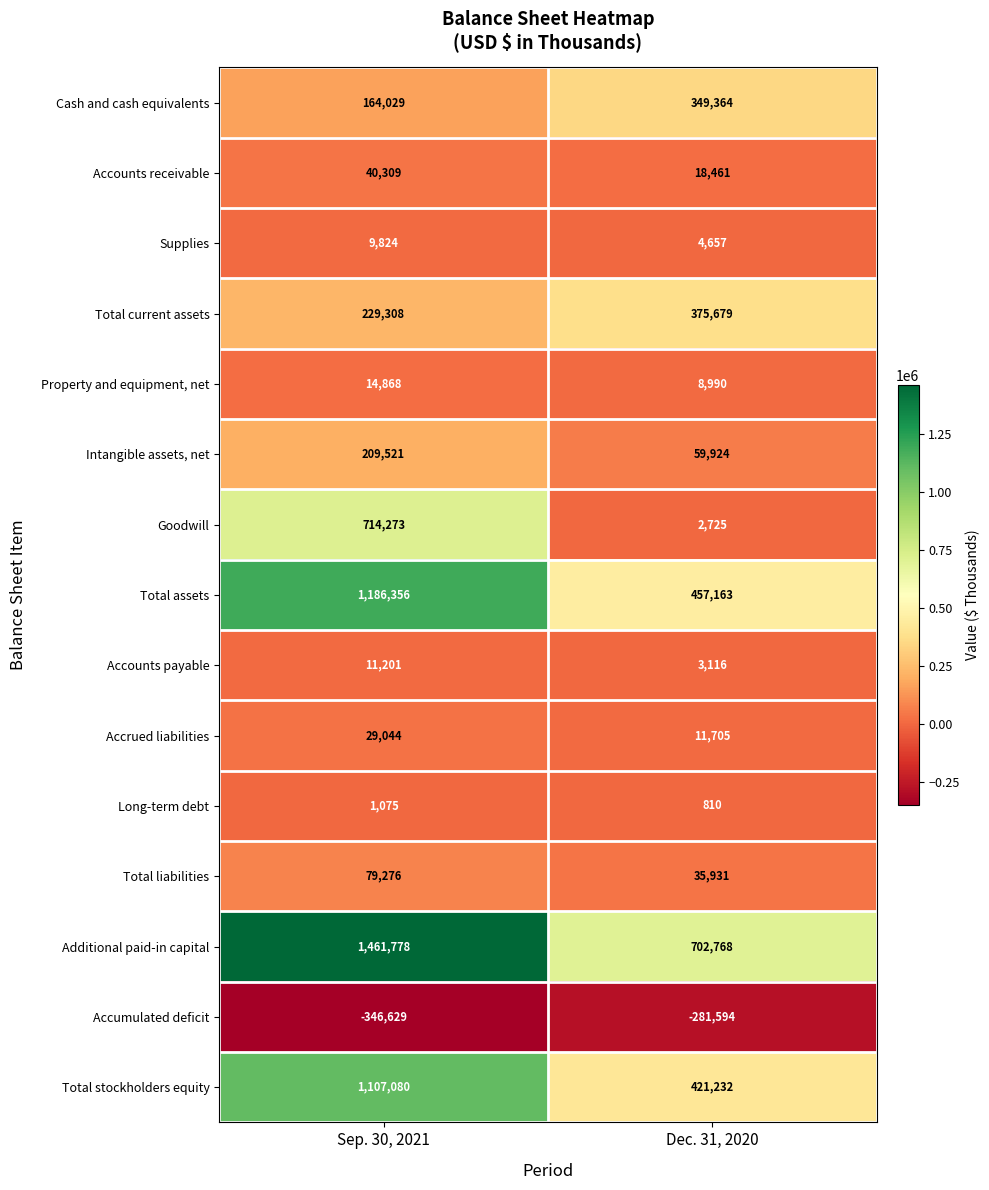

Read the Total assets value at Sep. 30, 2021.

1186356